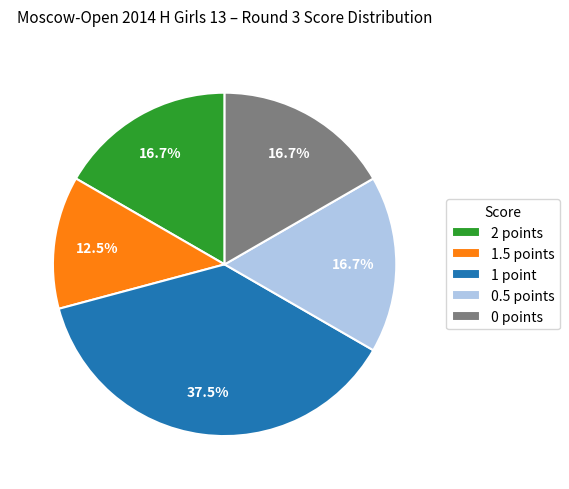

To the nearest percent, what is the difference between the largest and smallest slice percentages?

25%